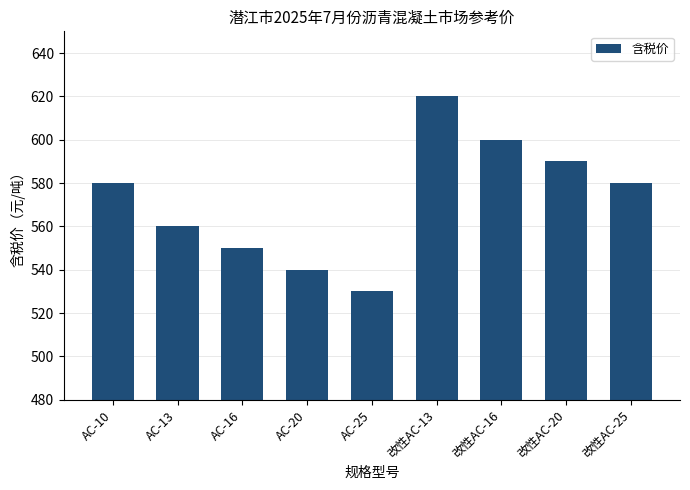

Read the value at AC-10, to the nearest 10.

580